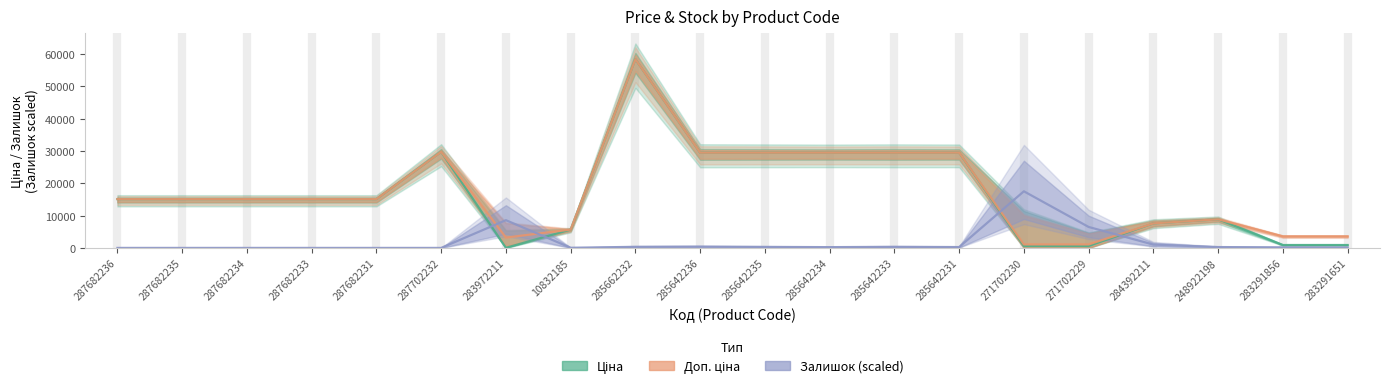

True or false: Доп. ціна and Ціна cross at least once.

False